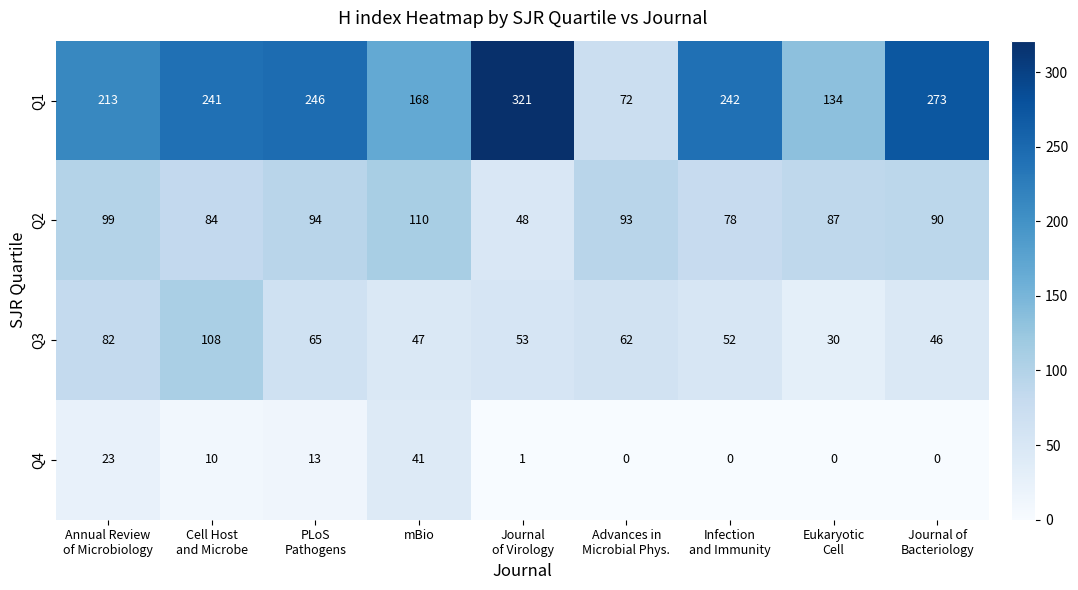

Which category has the highest value across all series?

Journal
of Virology